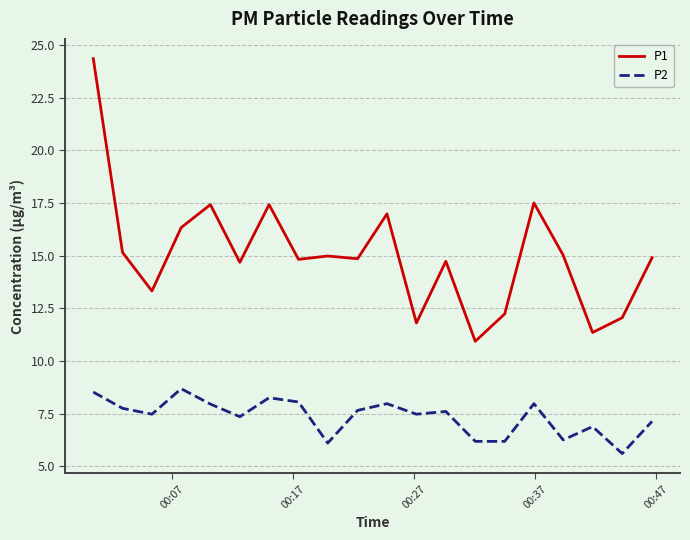

True or false: P2 and P1 intersect in this chart.

False